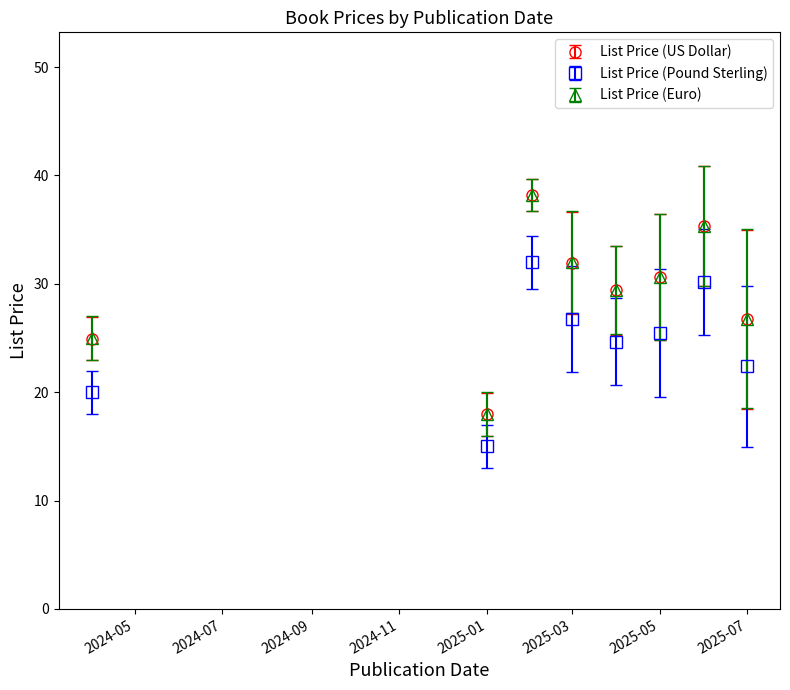

Which series has the largest range (max minus min)?

List Price (US Dollar)